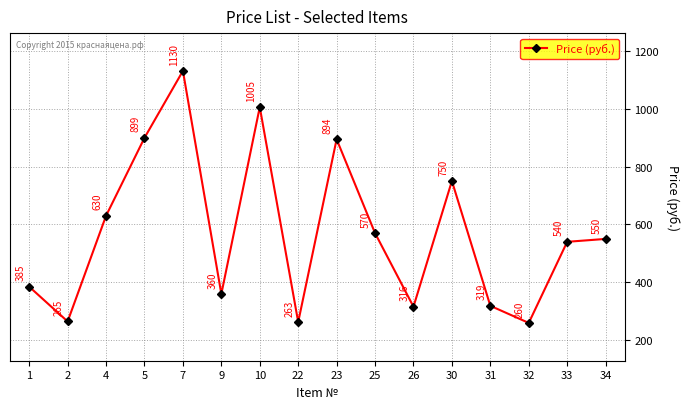

What is the change in value from 5 to 25?

-329